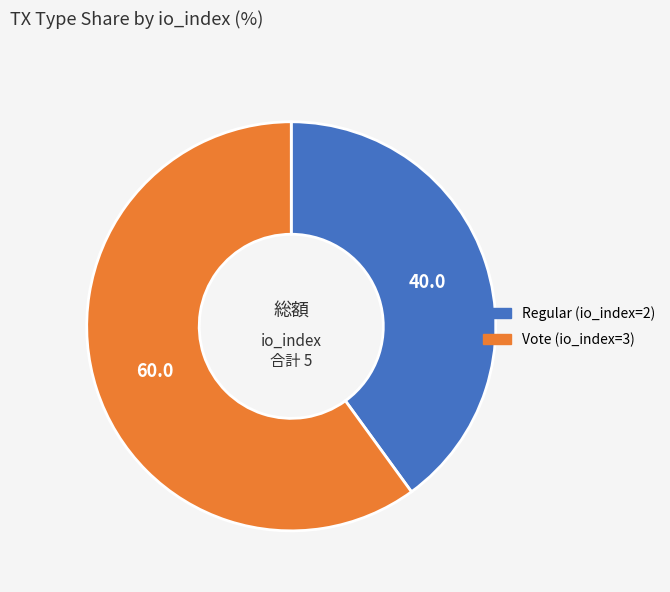

How many segments does this pie chart have?

2